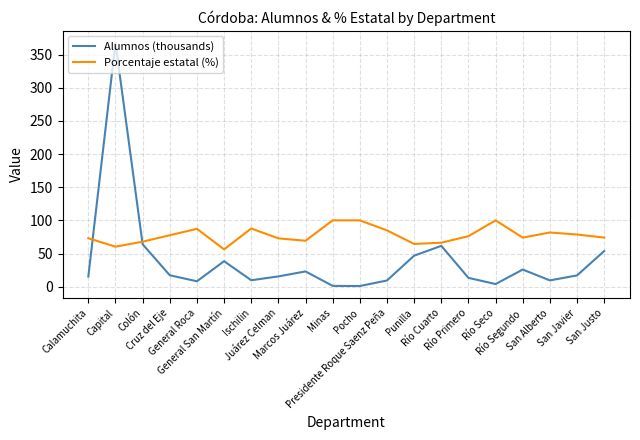

What is the total value across all series at Marcos Juárez?

92.2